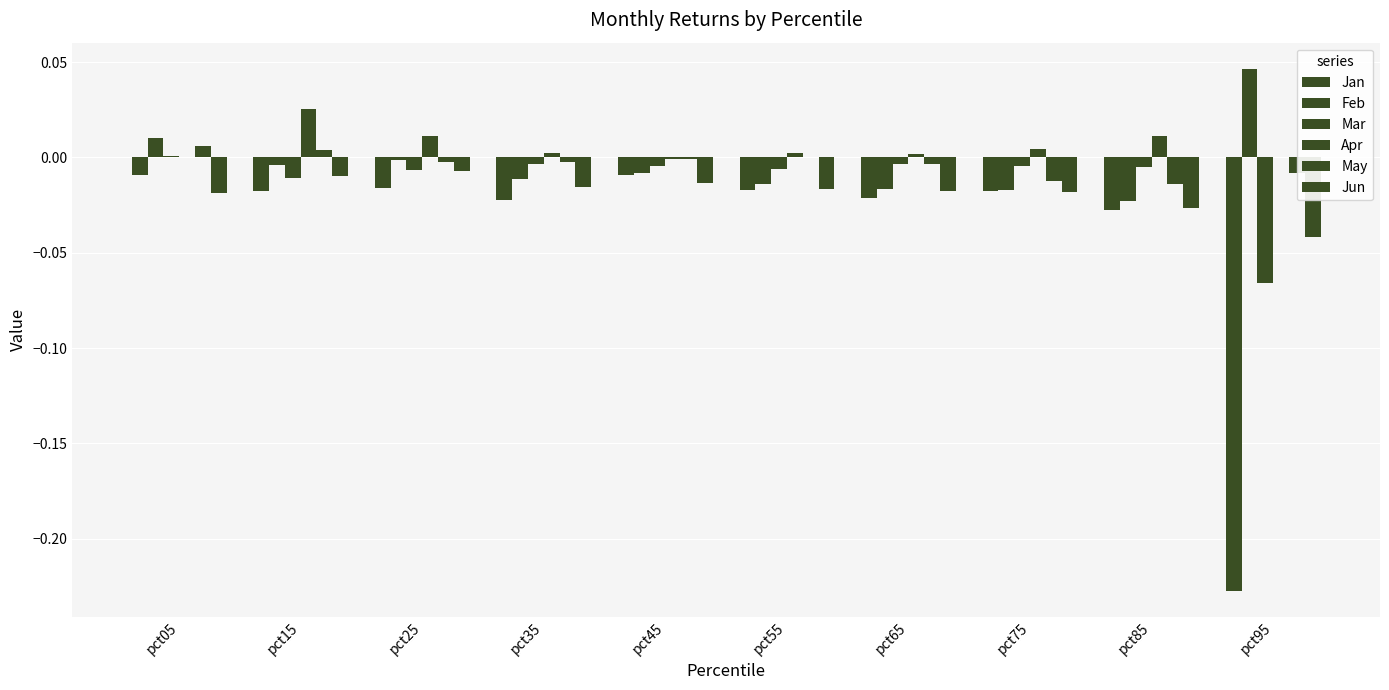

How many series are shown in this chart?

6